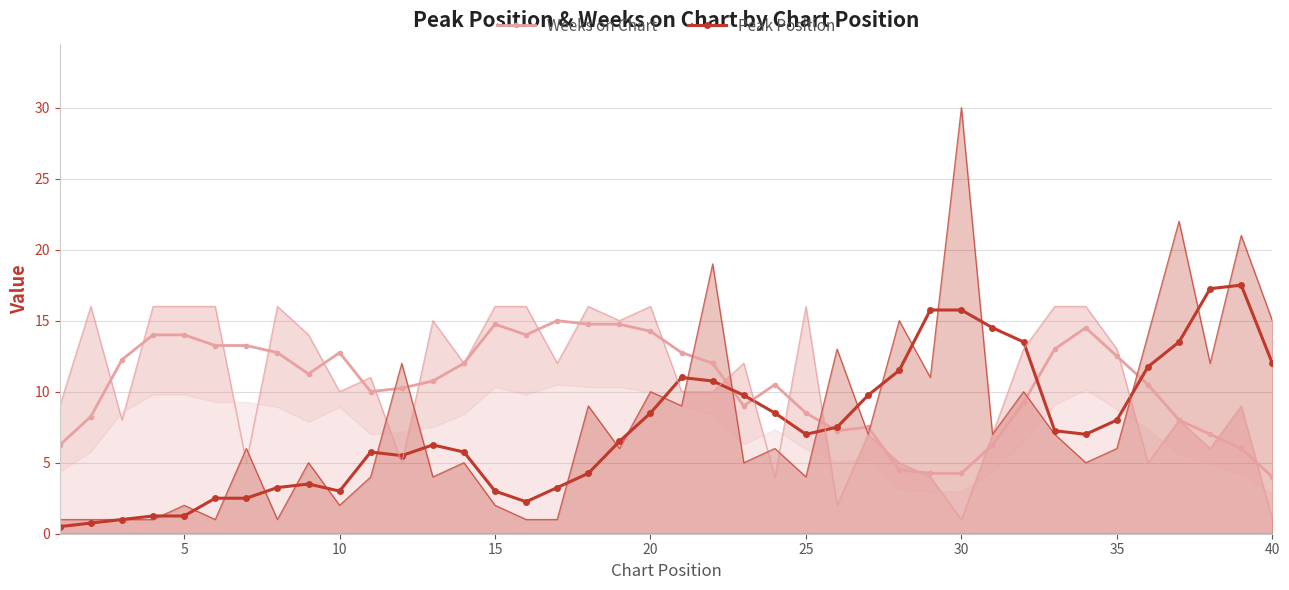

Is it true that Peak Position equals 1.2 at 25?

False